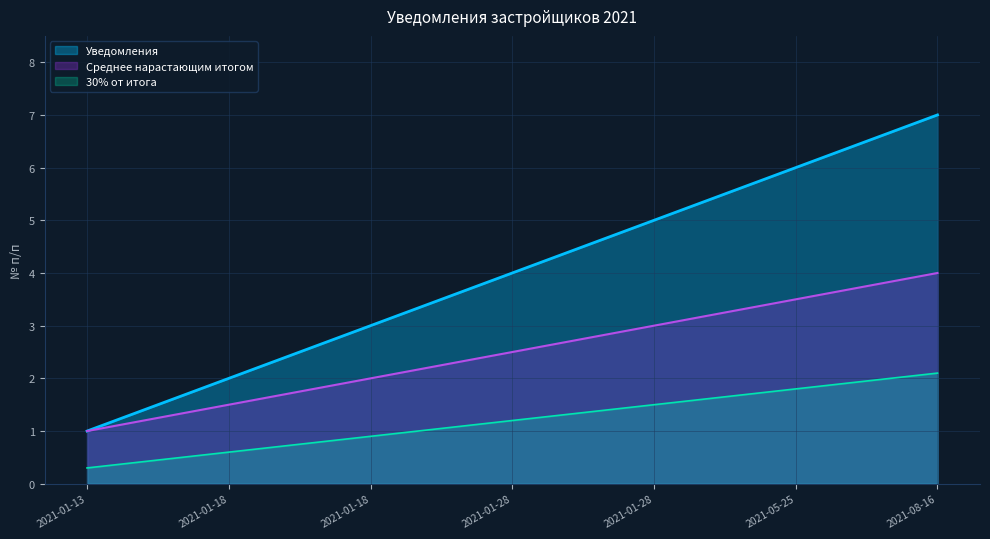

The chart shows a value of 7 at 2021-08-16. True or false?

True